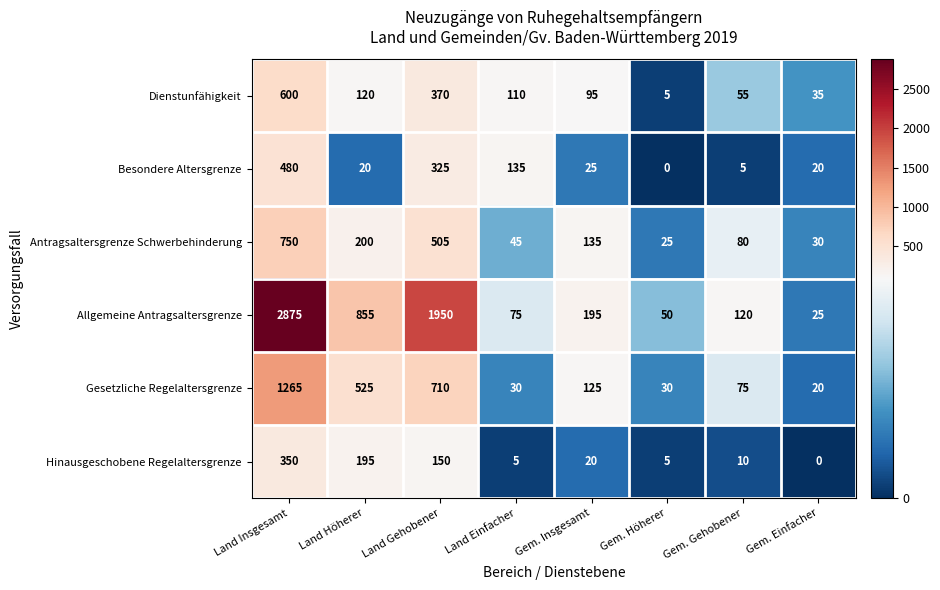

The Gesetzliche Regelaltersgrenze series shows 30 at Gem. Höherer. True or false?

True